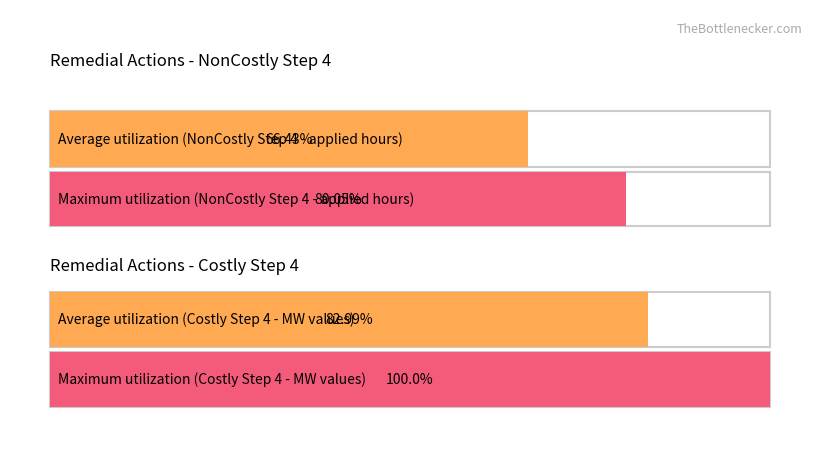

True or false: notApplied and applied intersect in this chart.

False